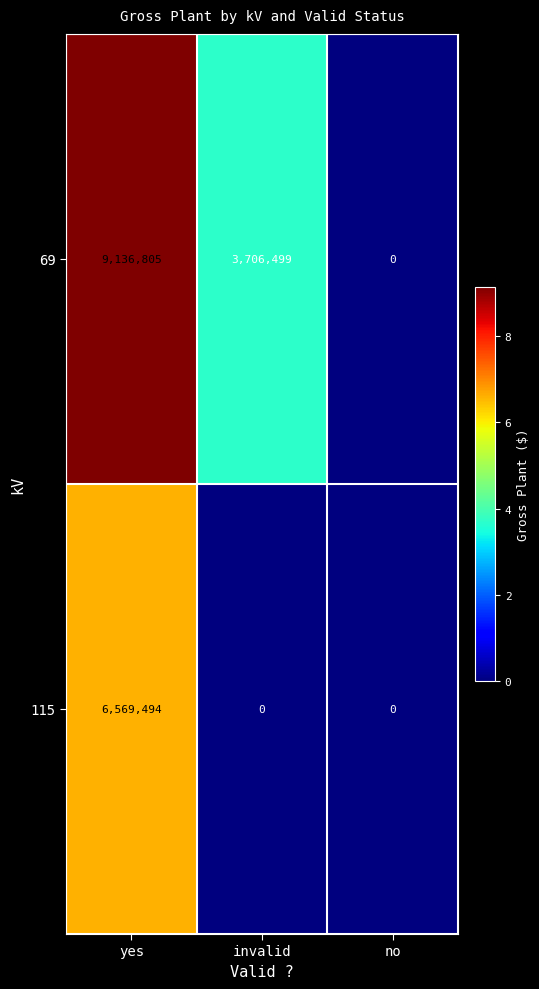

List the series in order of their peak value, lowest first.

115, 69